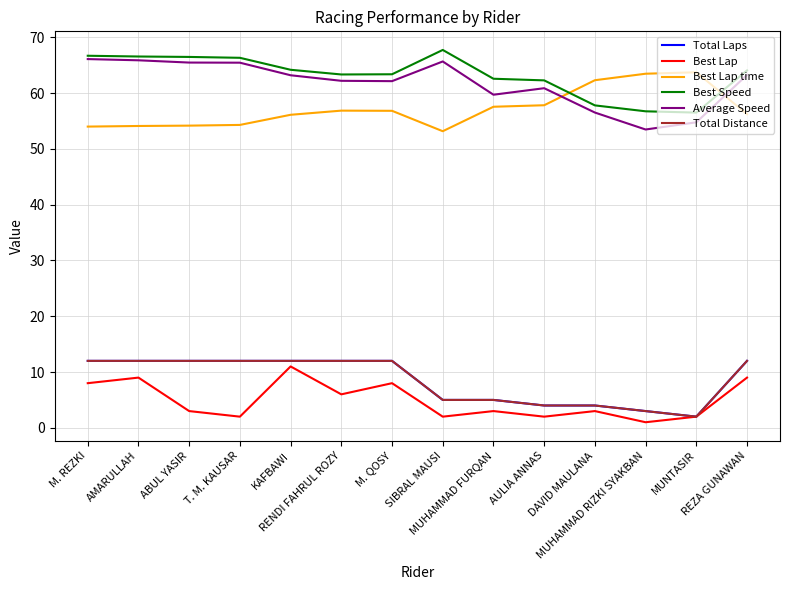

In Best Lap, how many points are lower than both neighbors (excluding endpoints)?

5